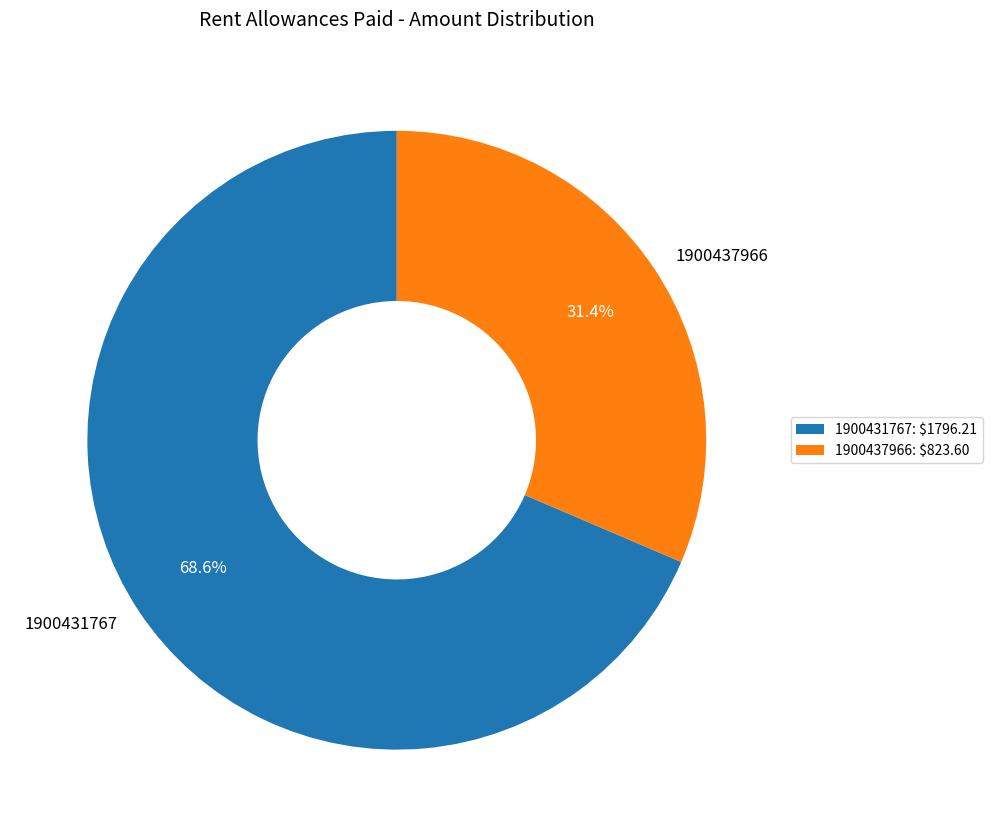

Does any single category account for the majority?

Yes